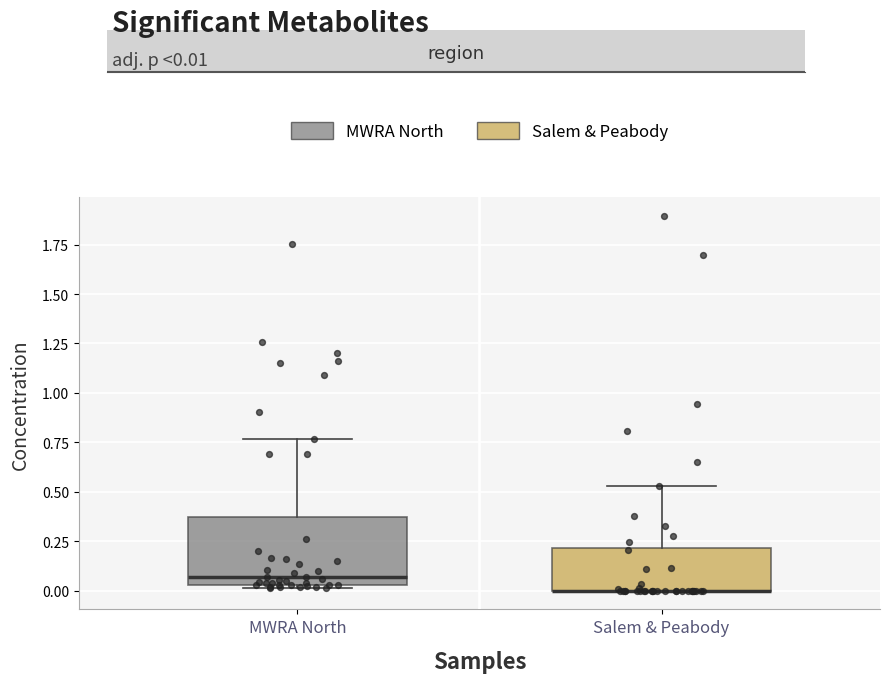

Reading left to right, transcribe this box plot: for each box, give where its median line is, the range the box spans, and where its two whiskers end, as read against the y-axis. The values are not printed on the chart, so give them approximately, as read against the axis.

MWRA North: median 0.05 (just above the box's lower edge), box 0.05 to 0.35, whiskers 0.00 to 0.75
Salem & Peabody: median 0.00 (drawn on the box's lower edge), box 0.00 to 0.20, whiskers 0.00 to 0.55